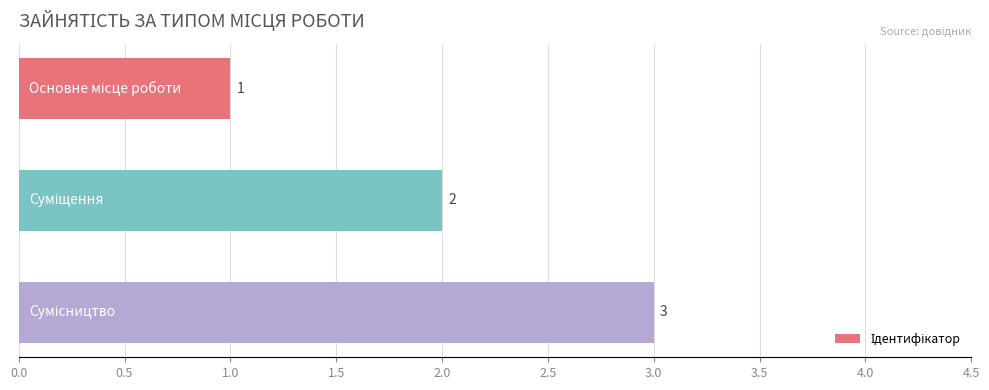

How many values are between 1 and 3?

3